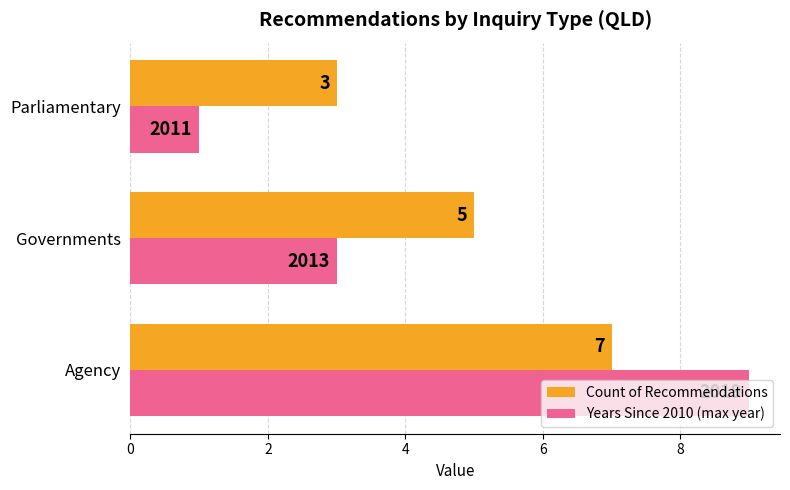

What is the difference between the maximum and second lowest values in the Count of Recommendations series?

2